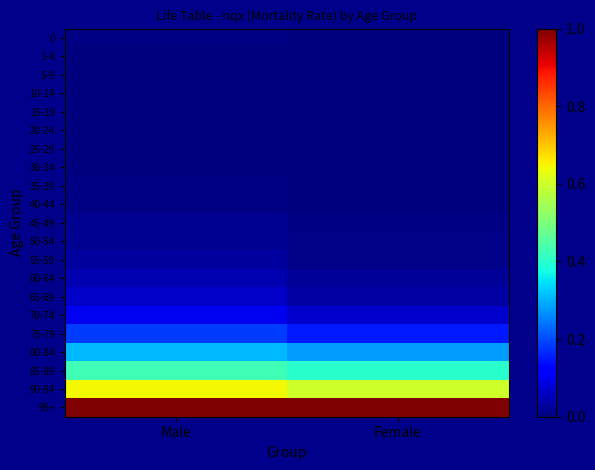

Which has a higher value, Male or Female?

Male